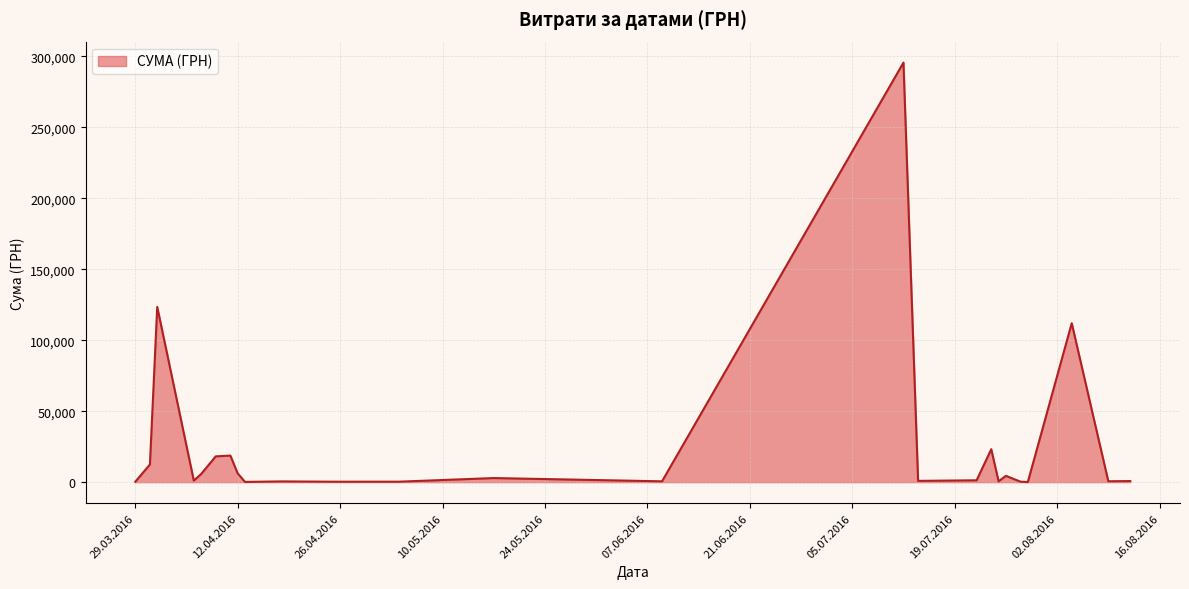

What is the difference between the maximum and minimum values?

295540.8